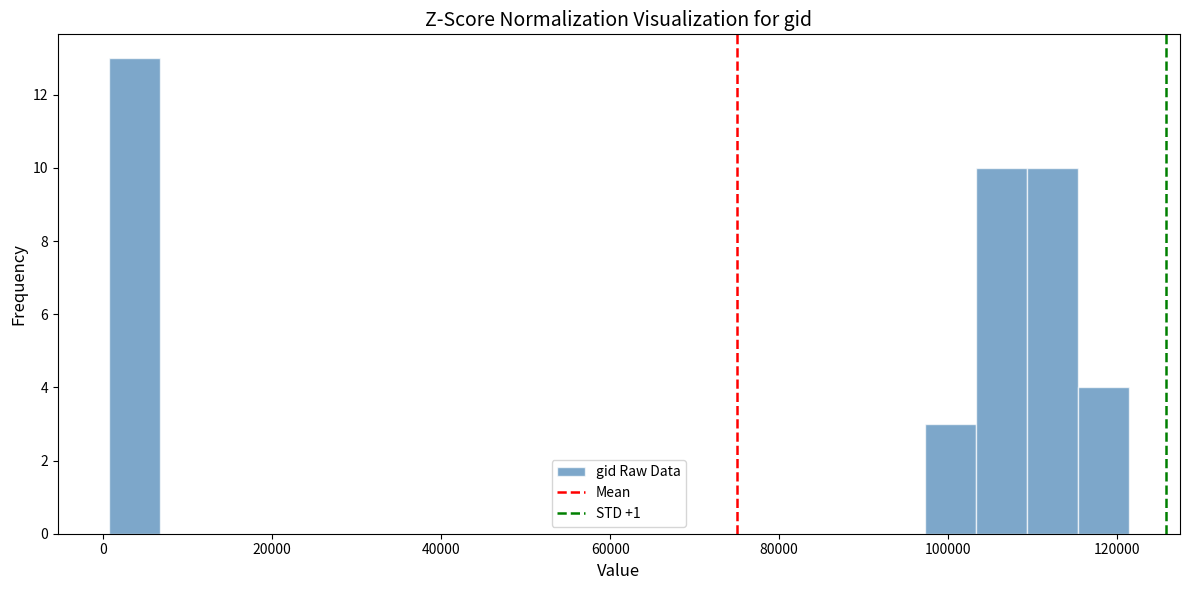

Around what value on the x-axis is the tallest bar? Give the approximate position of its centre, as read against the axis.

4000